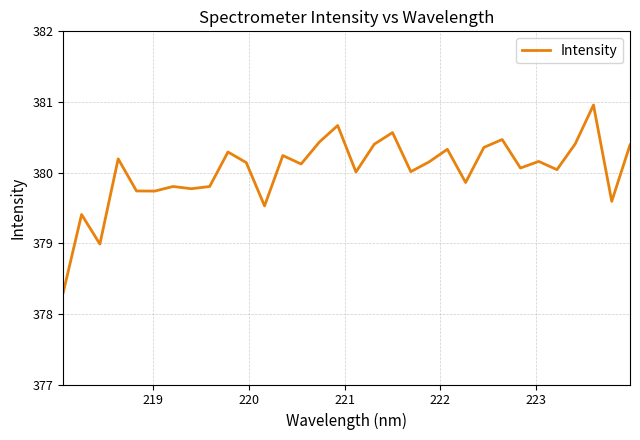

What is the smallest value displayed?

378.3